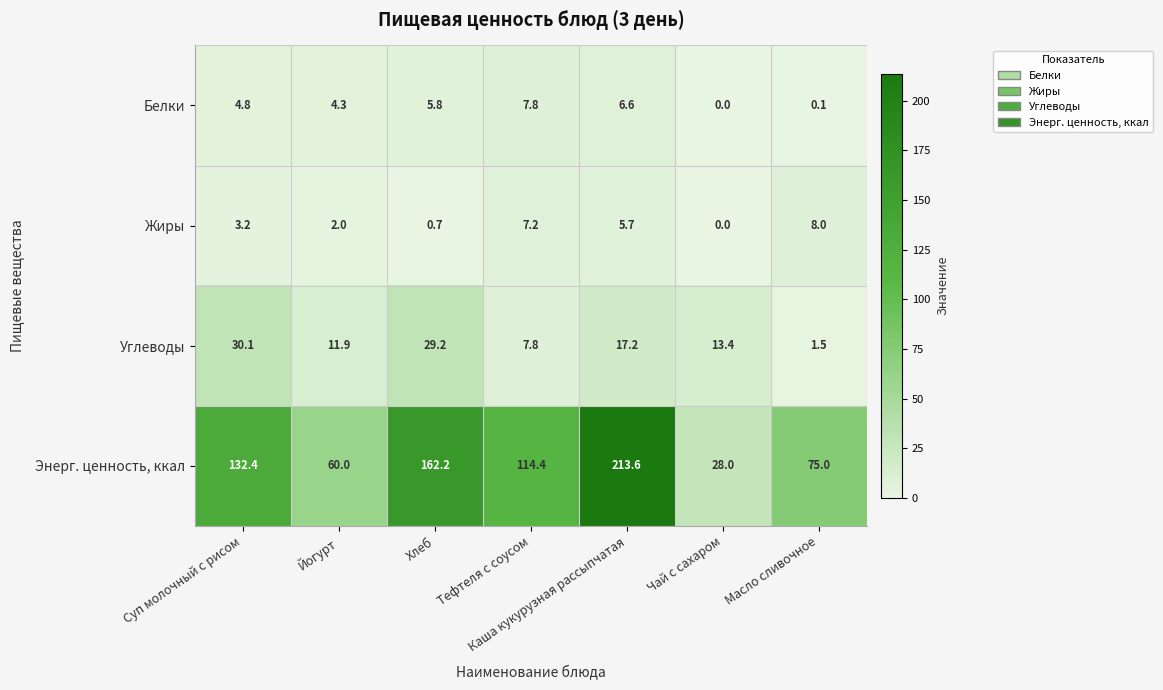

What is the sum of the Энерг. ценность, ккал values at Суп молочный с рисом and Тефтеля с соусом?

246.8